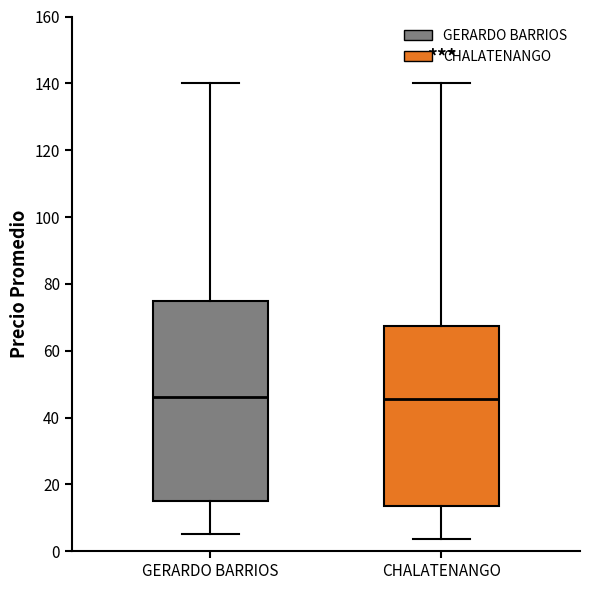

Which box is the tallest, from its lower edge to its upper edge?

GERARDO BARRIOS